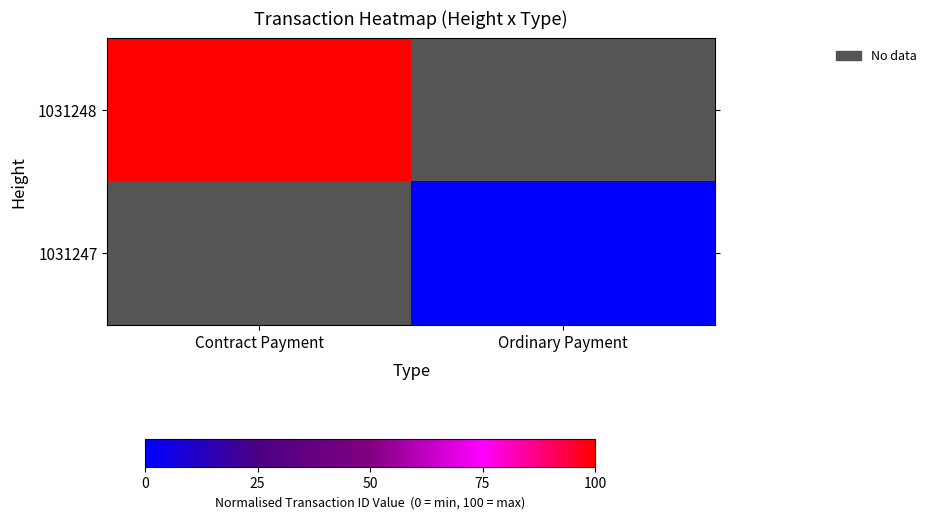

What is the minimum value for 1031248?

100.0